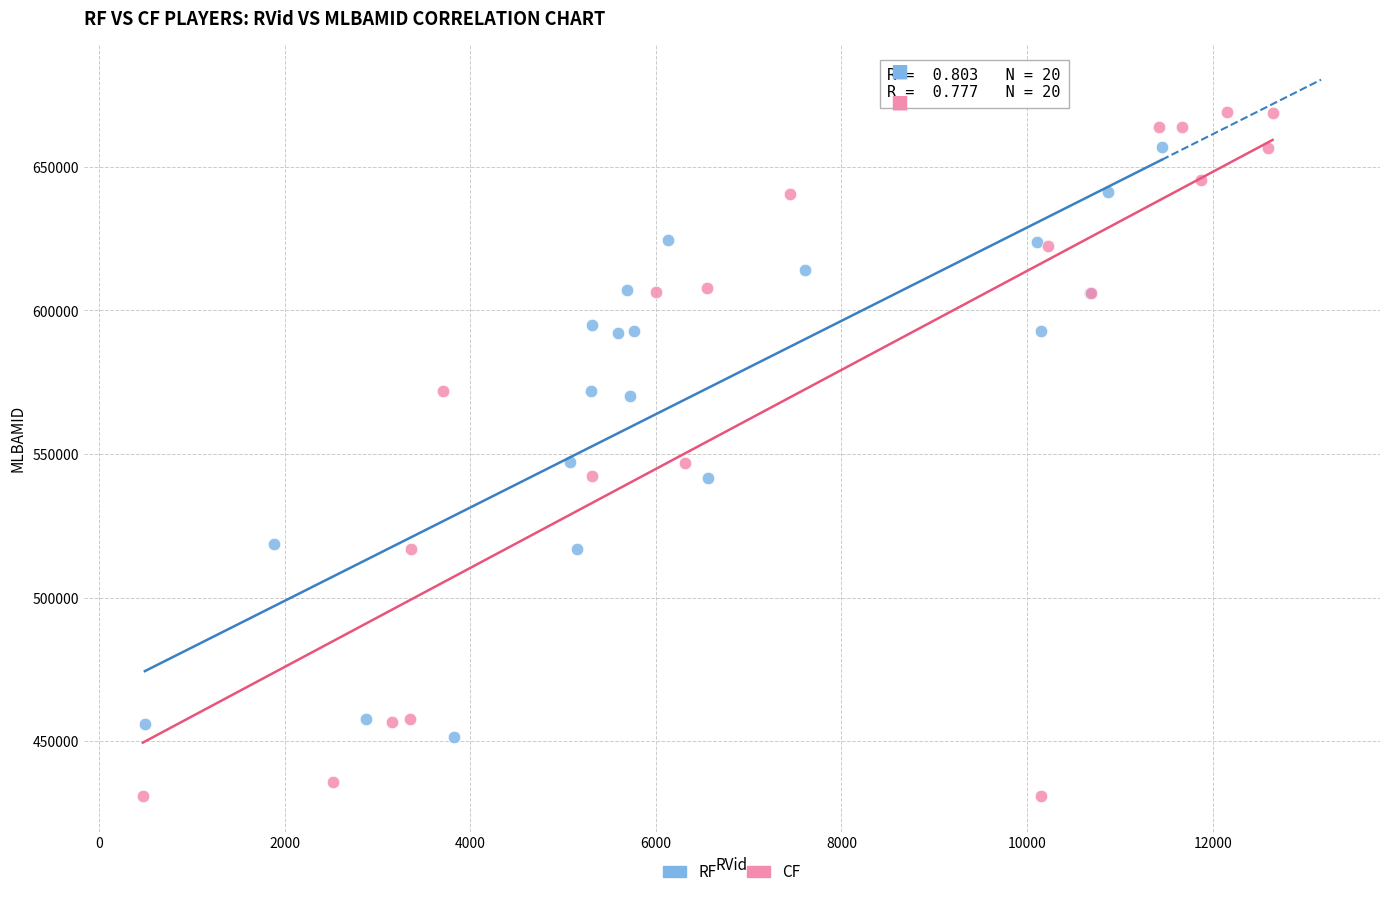

Which series reaches the maximum Y coordinate?

CF